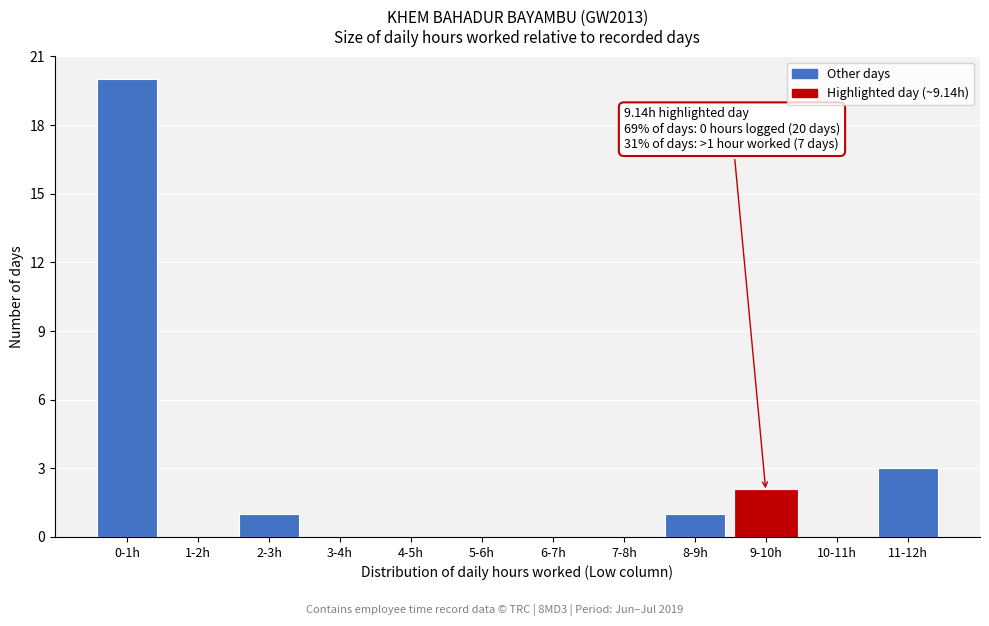

Reading left to right, list all the values displayed in this chart.

0-1h=20	1-2h=0	2-3h=1	3-4h=0	4-5h=0	5-6h=0	6-7h=0	7-8h=0	8-9h=1	9-10h=2	10-11h=0	11-12h=3